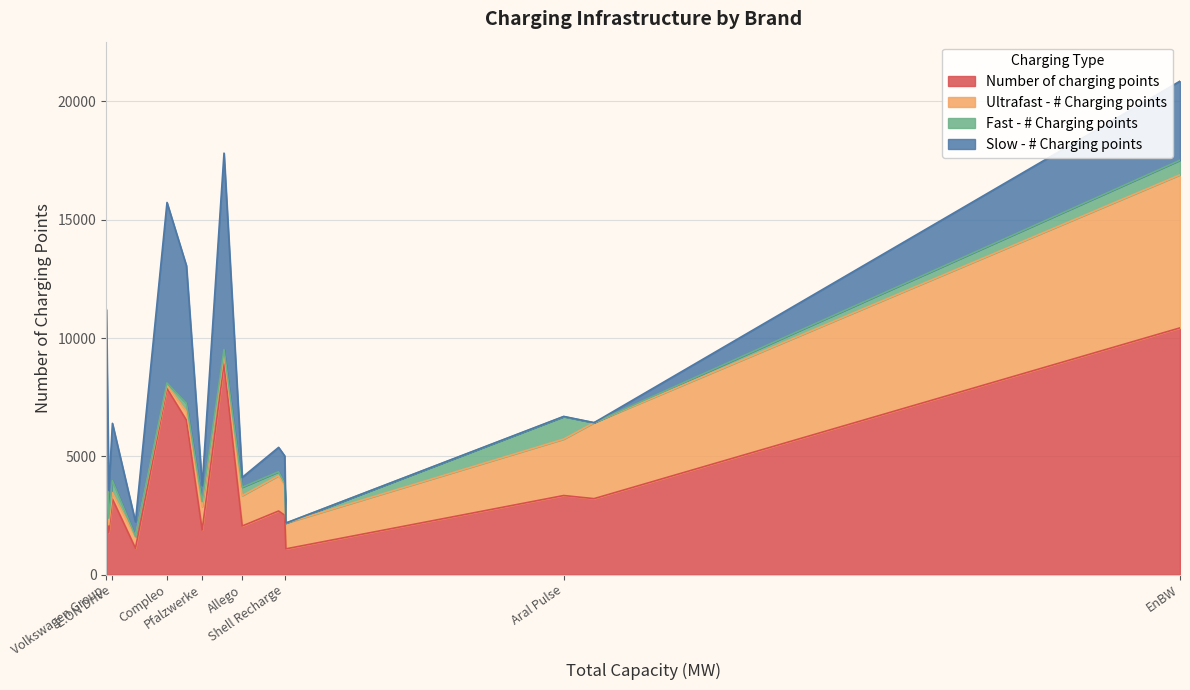

What is the sum of the Number of charging points values at Allego and Pfalzwerke?

3938